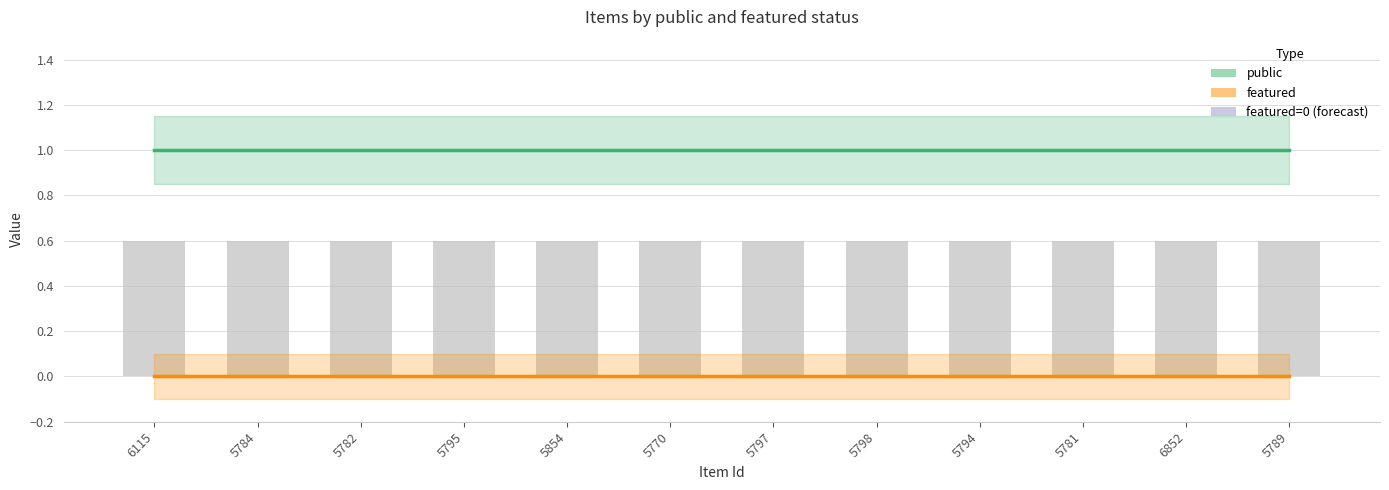

Reading left to right, what are all the values shown in this chart?

public: 1	1	1	1	1	1	1	1	1	1	1	1
featured: 0	0	0	0	0	0	0	0	0	0	0	0